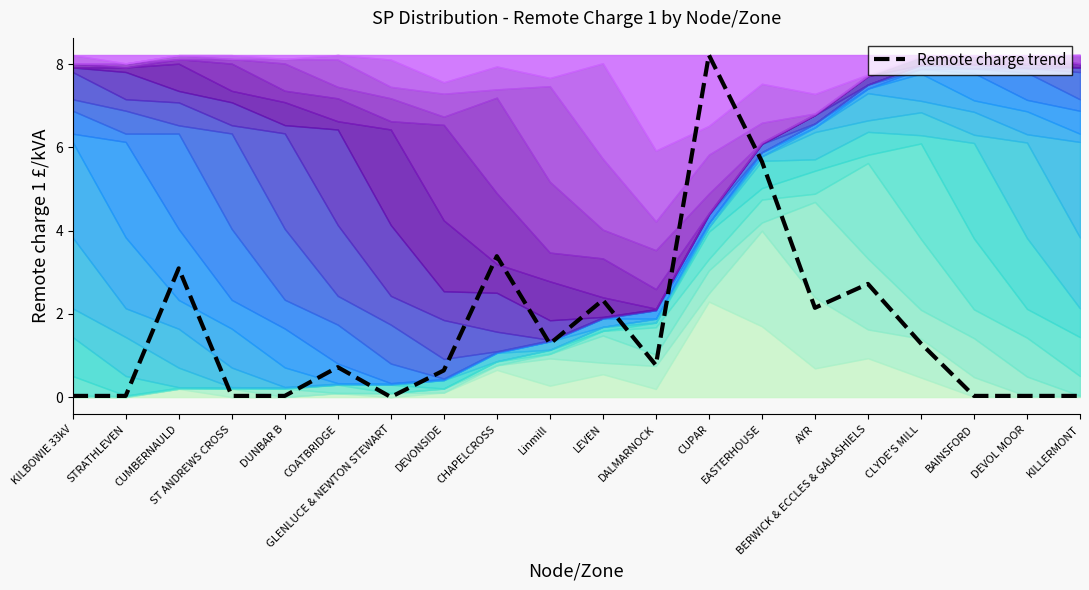

The chart shows a value of 1.3 at DALMARNOCK. True or false?

False